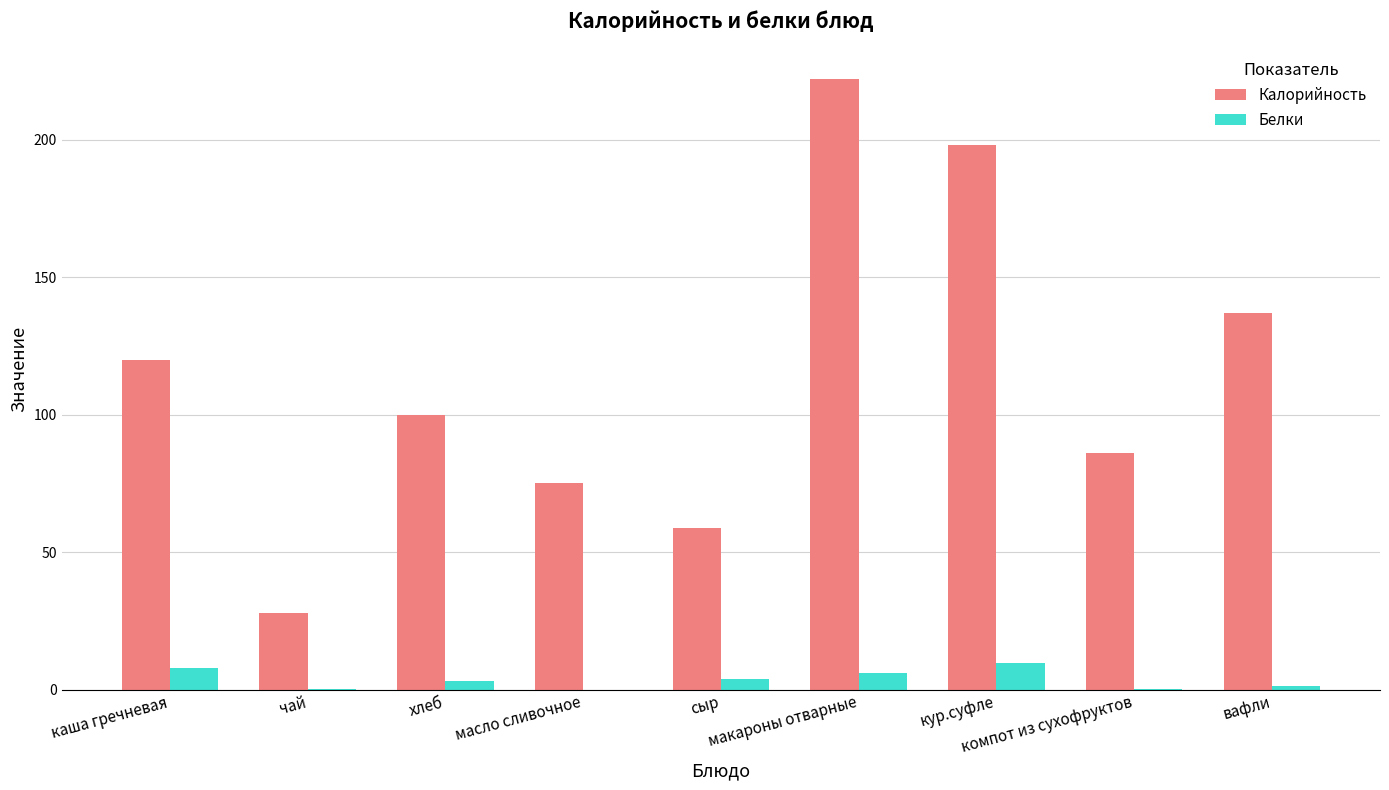

What is the sum of all Белки values?

32.4